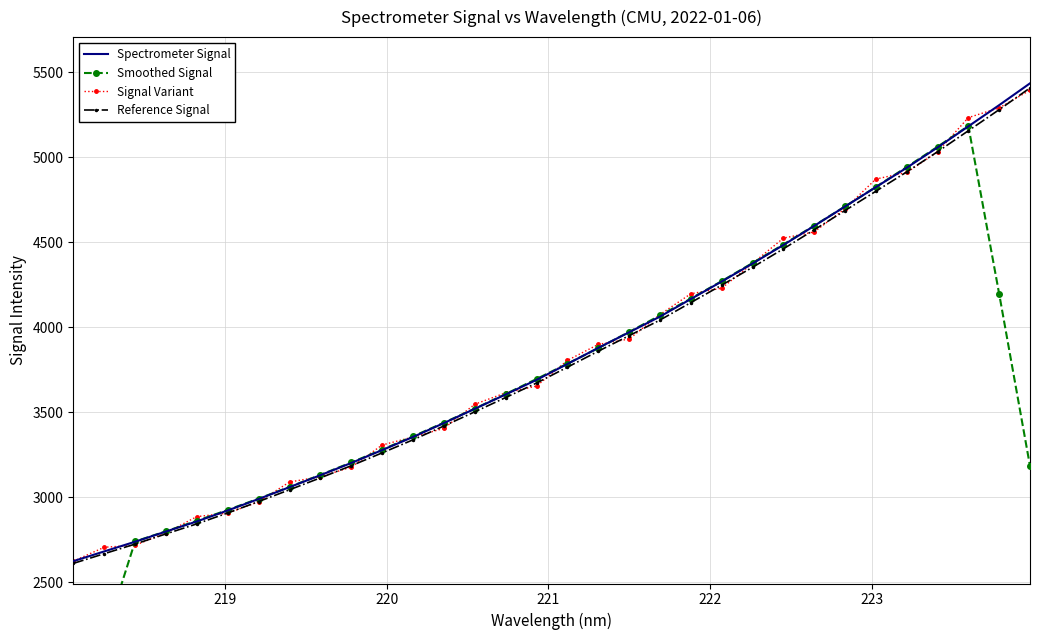

Reading right to left, transcribe all the data shown in this chart.

Spectrometer Signal: 5434.2	5306.0	5181.3	5057.2	4937.8	4823.8	4709.7	4595.9	4483.4	4374.4	4268.8	4165.9	4062.6	3970.3	3878.6	3784.1	3690.6	3604.9	3520.5	3436.8	3355.1	3277.9	3202.1	3130.3	3059.9	2990.3	2923.0	2858.5	2799.1	2739.0	2682.0	2624.7
Smoothed Signal: 3184.3	4195.7	5183.3	5061.2	4941.9	4824.9	4710.1	4597.4	4486.4	4377.7	4271.0	4168.4	4069.2	3972.3	3877.2	3785.7	3695.7	3607.4	3521.6	3439.0	3358.5	3280.4	3205.1	3132.1	3061.1	2992.4	2926.2	2862.0	2800.3	2740.6	2169.0	1609.1
Signal Variant: 5394.0	5289.8	5232.7	5030.8	4910.2	4871.3	4697.3	4560.6	4523.8	4375.2	4229.7	4196.9	4074.7	3930.9	3899.1	3805.0	3654.1	3614.7	3547.3	3405.7	3354.8	3307.8	3178.1	3121.3	3090.2	2974.3	2907.1	2886.8	2791.3	2718.3	2706.4	2624.7
Reference Signal: 5407.0	5279.5	5155.4	5031.9	4913.1	4799.6	4686.2	4572.9	4461.0	4352.5	4247.5	4145.0	4042.3	3950.5	3859.2	3765.2	3672.1	3586.9	3502.9	3419.6	3338.3	3261.5	3186.1	3114.6	3044.6	2975.3	2908.4	2844.2	2785.1	2725.3	2668.6	2611.6